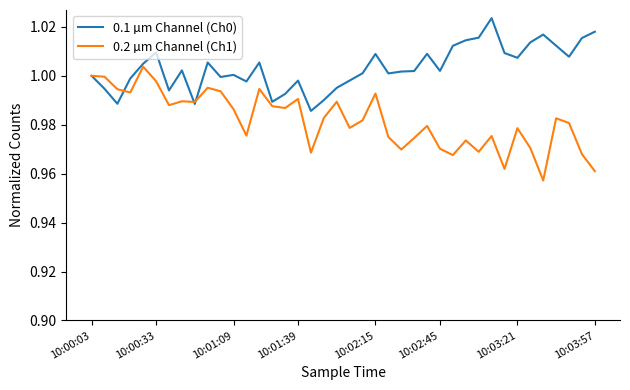

True or false: 0.2 µm Channel (Ch1) and 0.1 µm Channel (Ch0) cross at least once.

True